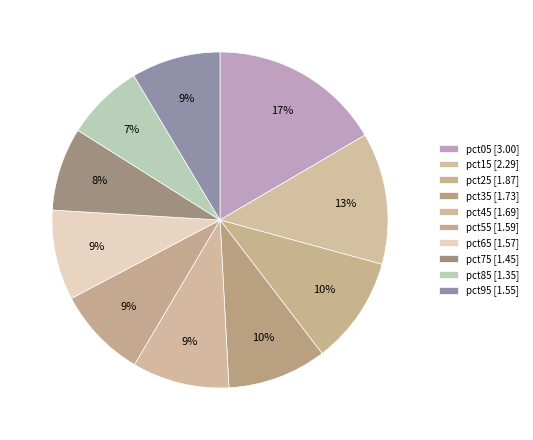

To the nearest percent, what portion does pct65 represent?

9%